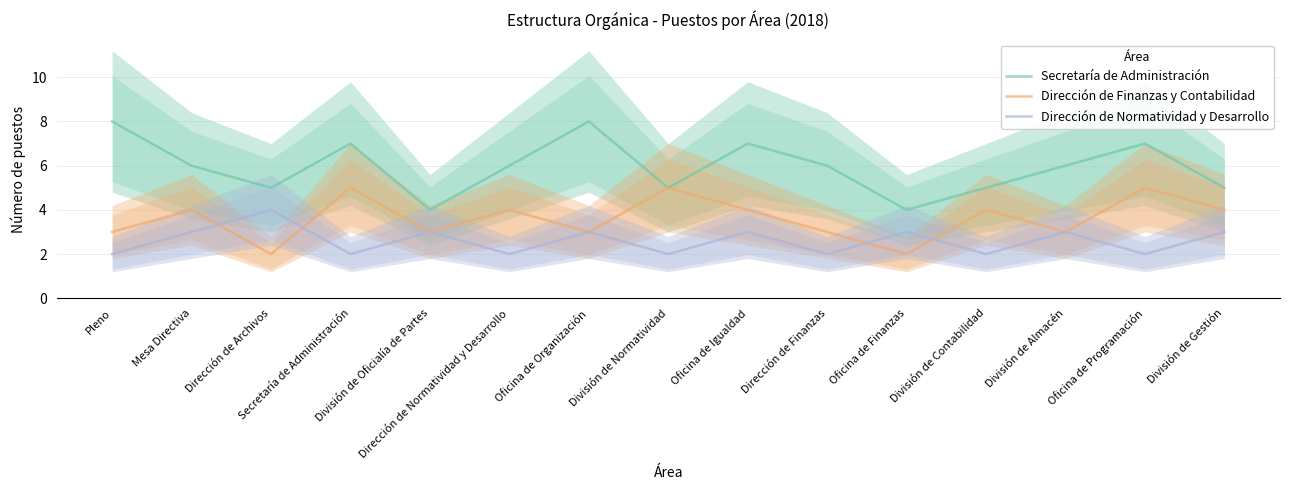

What is the difference between the Secretaría de Administración values at División de Contabilidad and División de Oficialía de Partes?

1